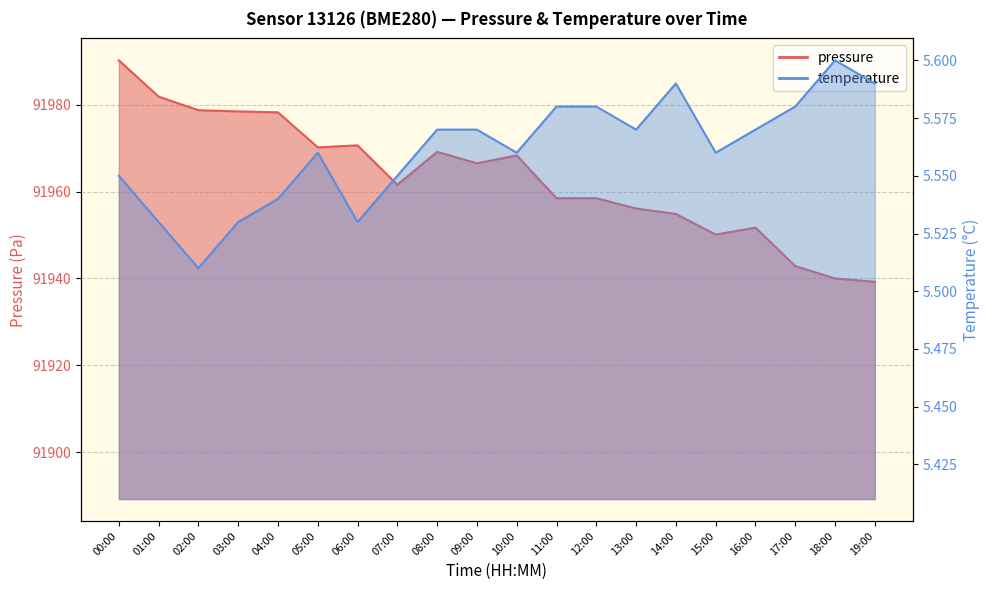

How many lines are shown in the chart?

2